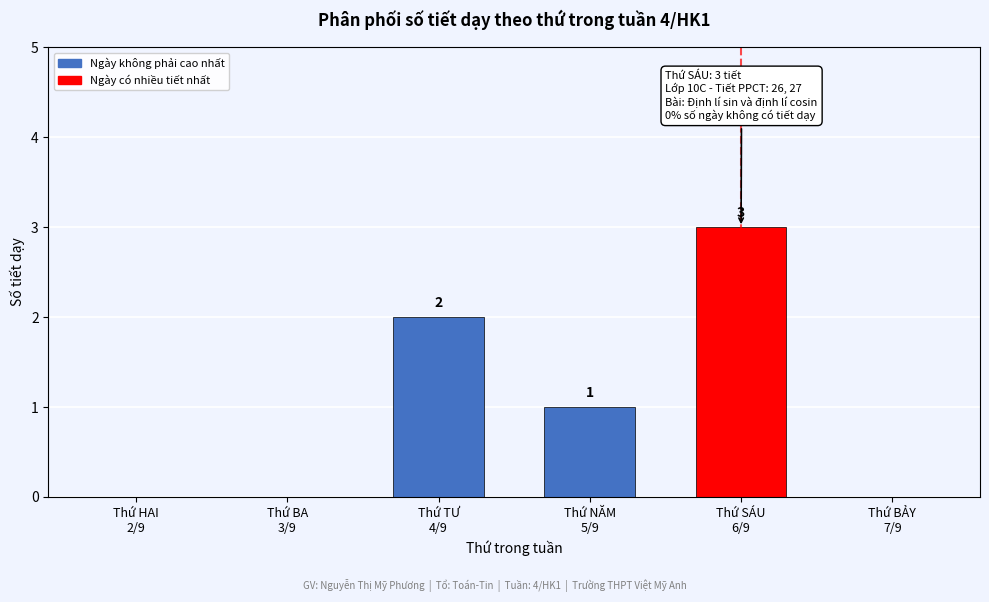

How many values are between 0 and 2?

5